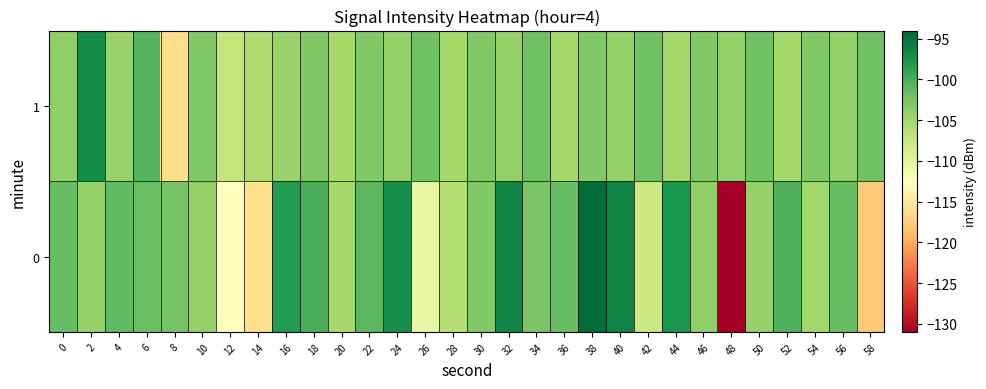

What is the minimum value shown in the chart?

-130.9